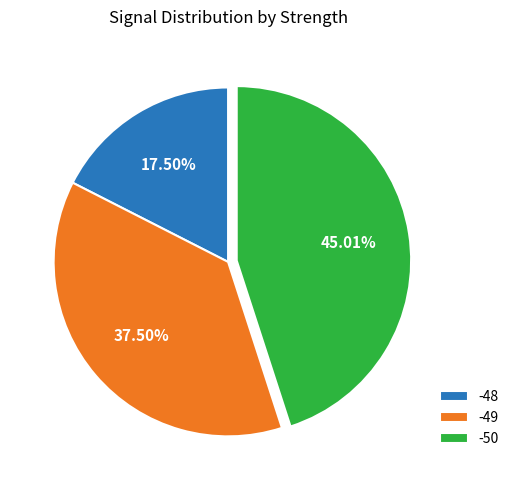

Rank the categories by value from highest to lowest.

-50, -49, -48